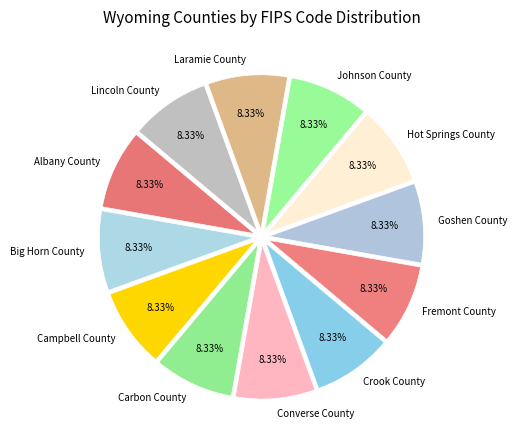

To the nearest percent, what portion does Fremont County represent?

8%